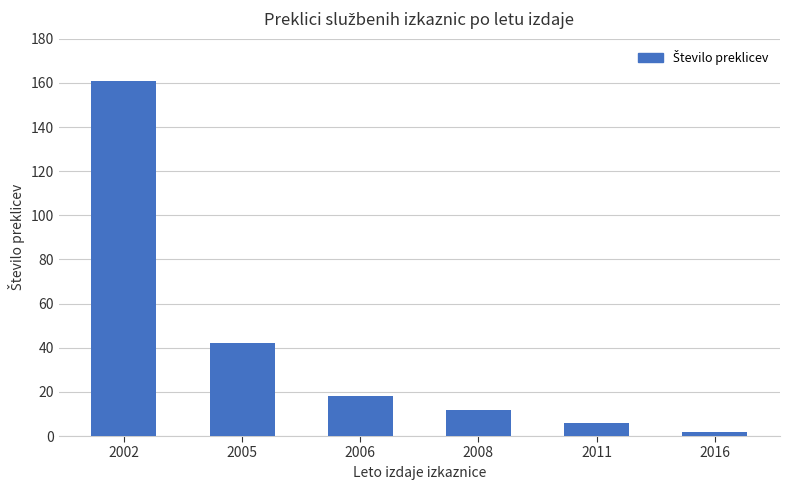

Between 2008 and 2016, which is larger?

2008